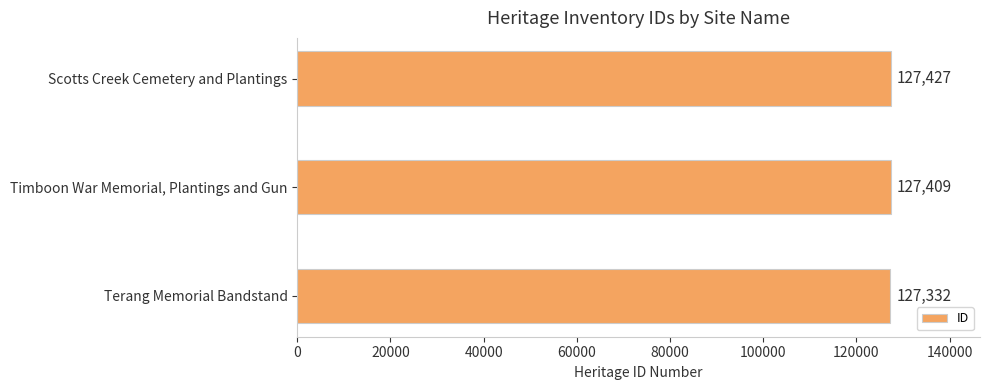

Where is the data nearest to the value 127379?

Timboon War Memorial, Plantings and Gun